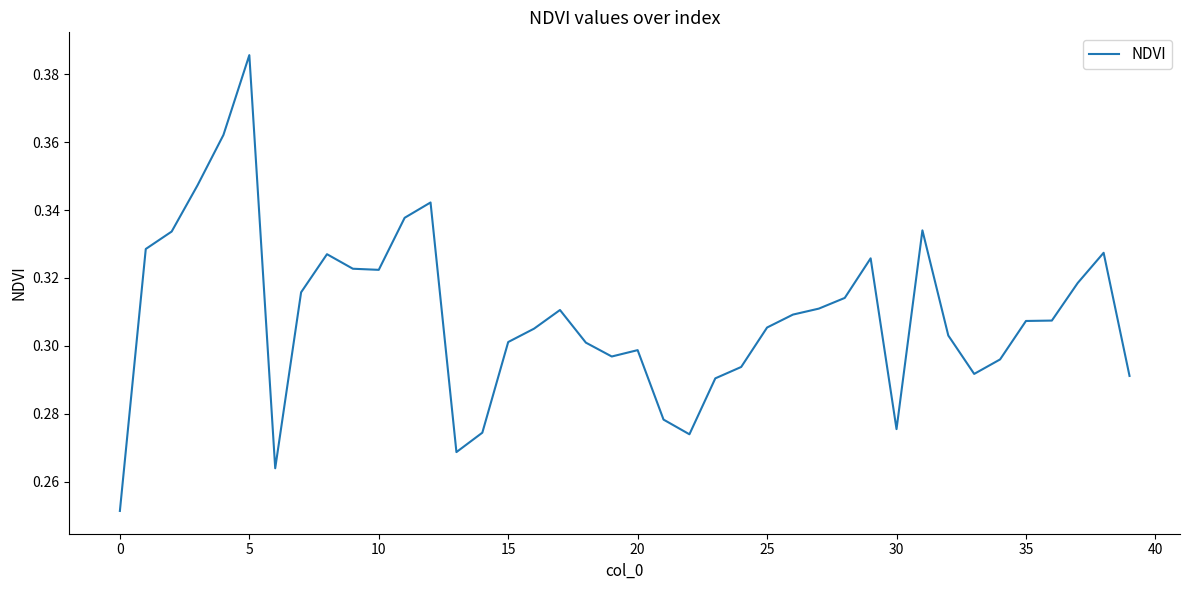

At which category does the data reach its first local peak?

5